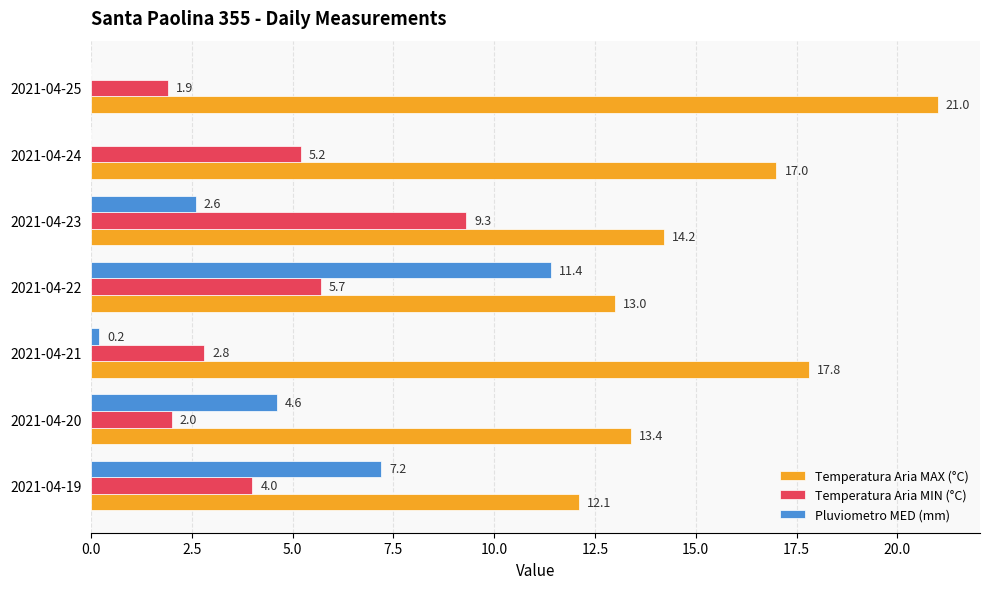

Which series changed the most between 2021-04-22 and 2021-04-23?

Pluviometro MED (mm)